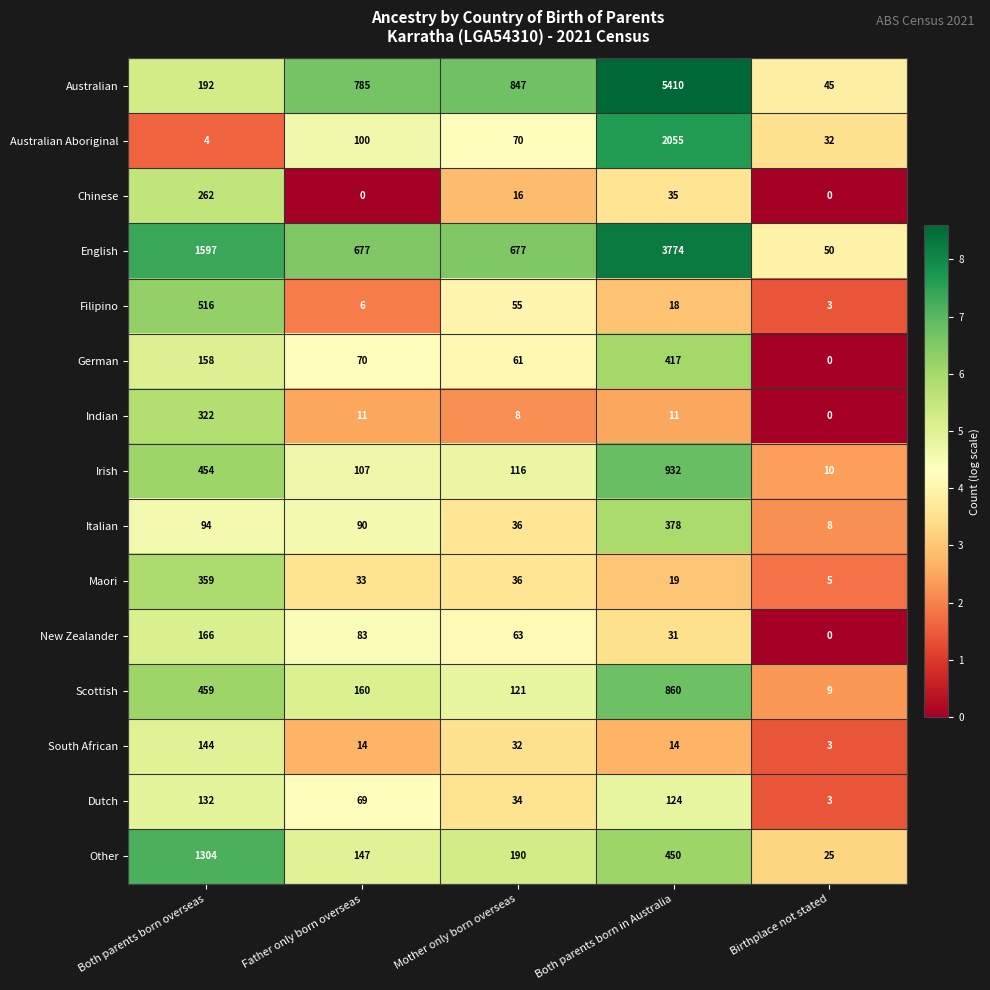

What is the total value across all series at Father only born overseas?

2352